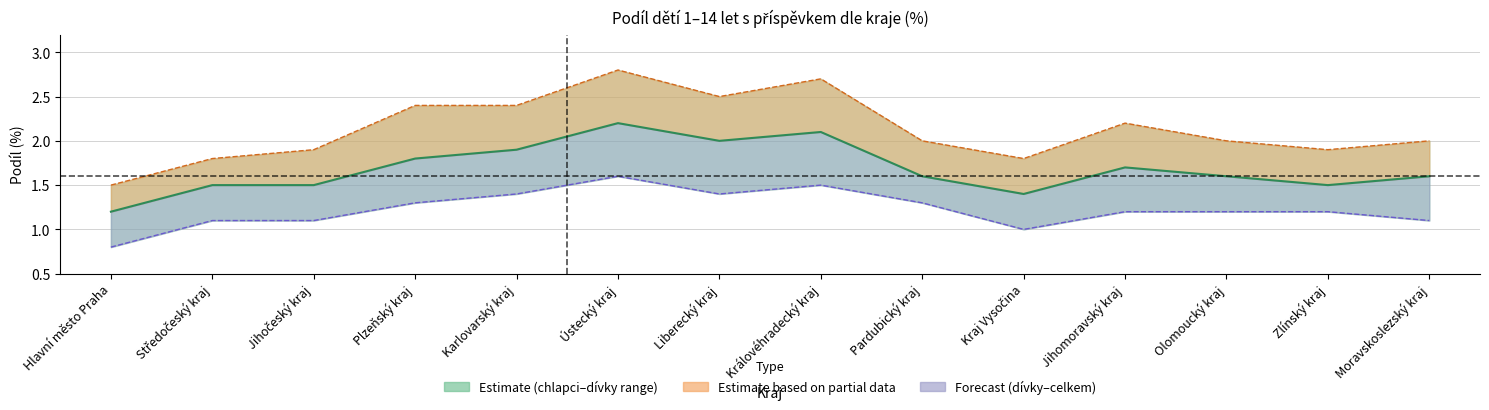

Is it true that the value at Středočeský kraj is 2.2?

False